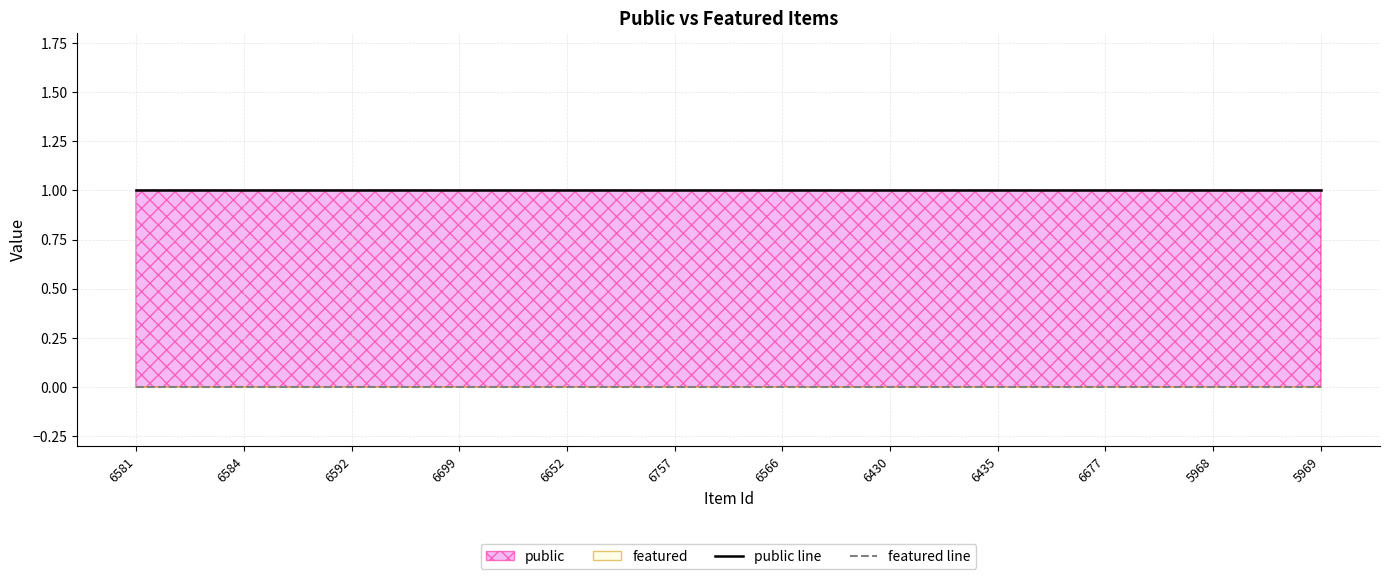

True or false: featured line has more than 2 points higher than both neighbors.

False